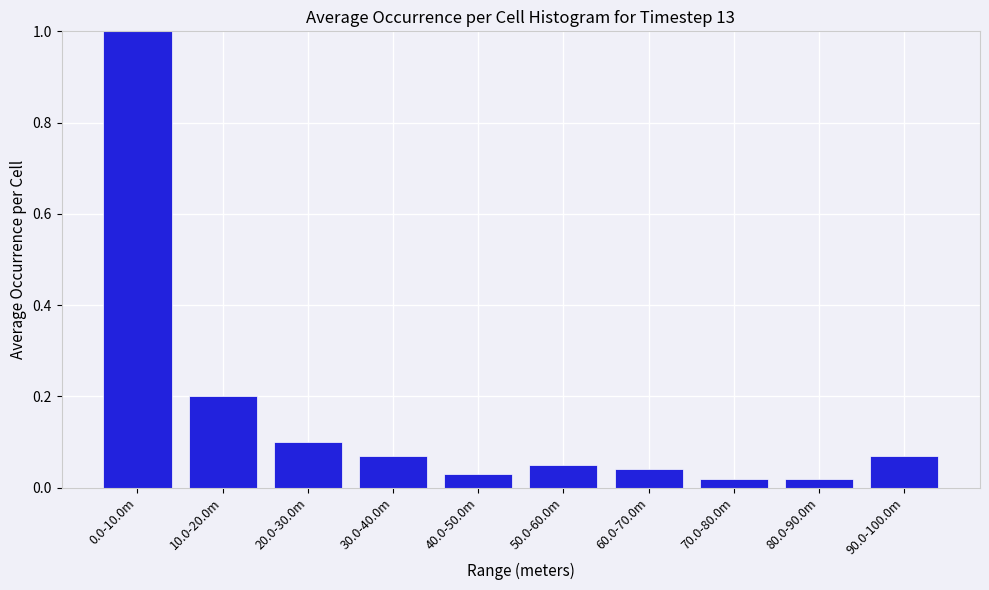

What is the greatest value displayed?

1.0